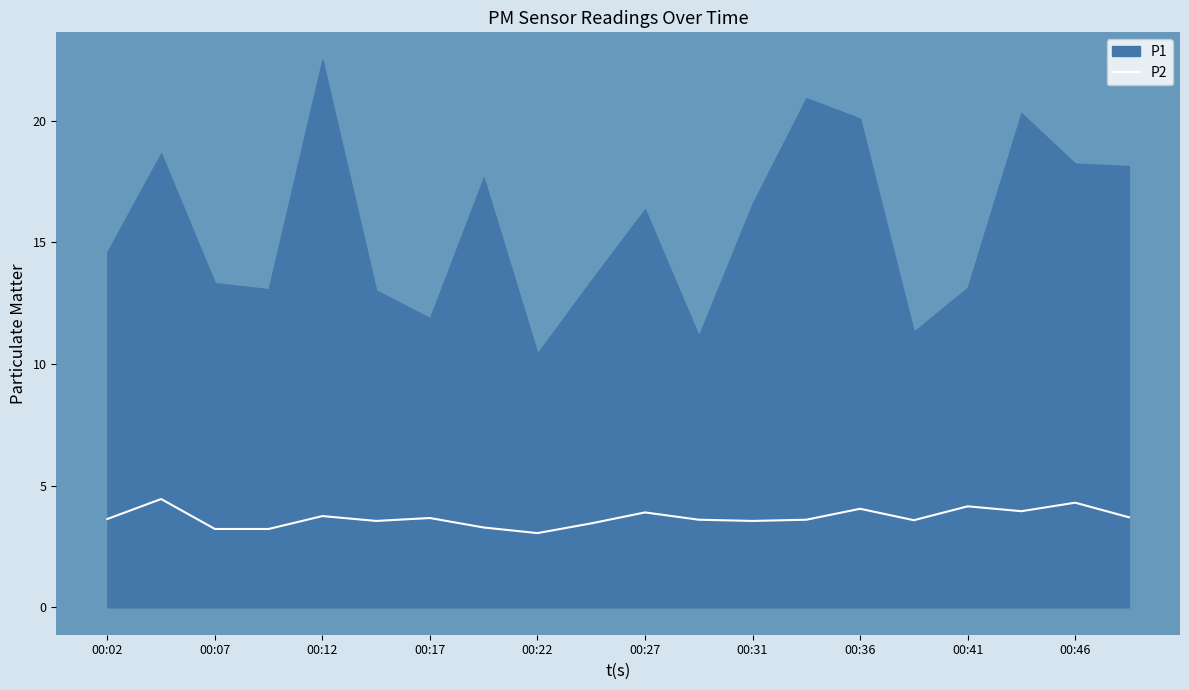

True or false: P2 has a value of 3.7 at 00:17.

True